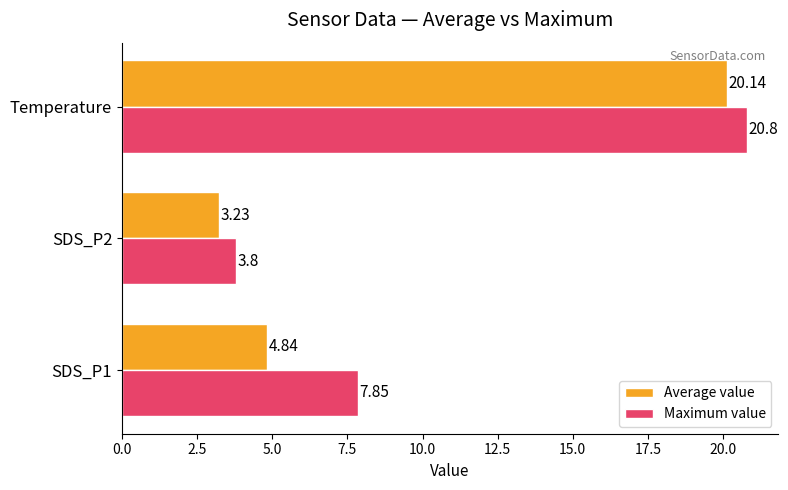

List the series in order of their overall mean, lowest first.

Average value, Maximum value